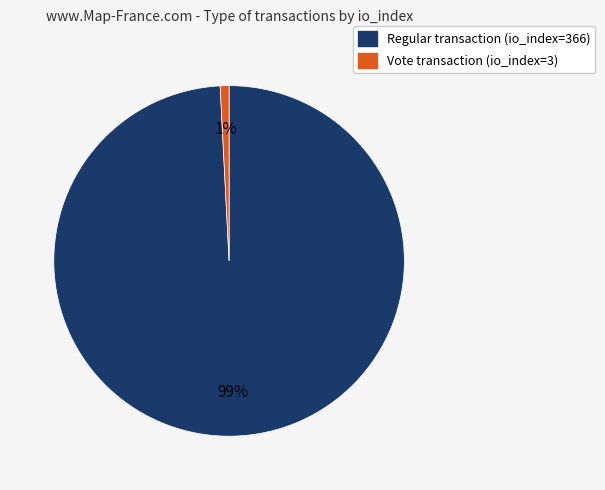

Which category accounts for the majority?

Regular transaction (io_index=366)